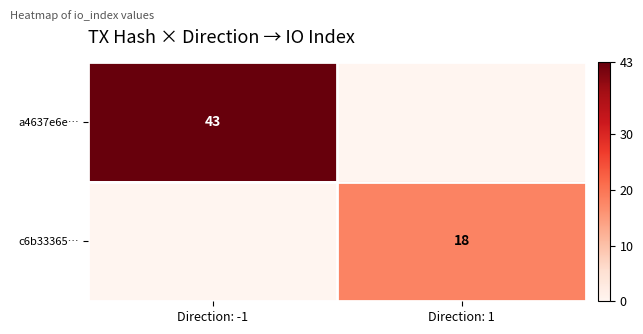

The a4637e6e… series shows 56 at Direction: -1. True or false?

False